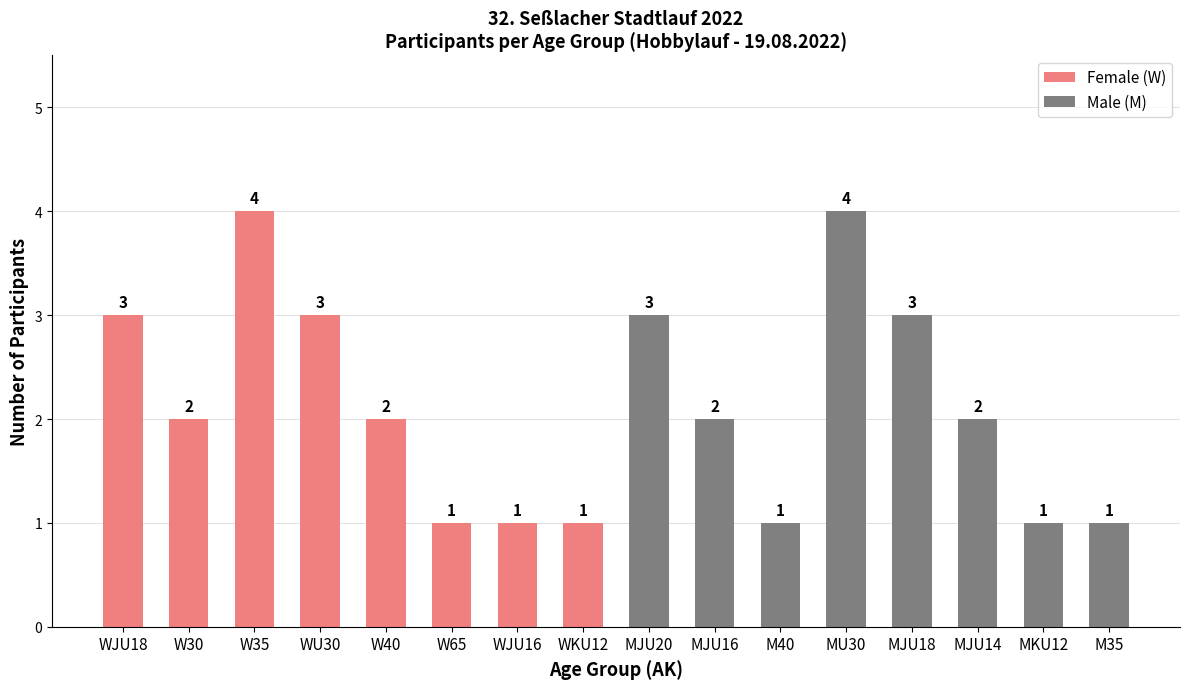

What is the difference between the second highest and second lowest values?

3